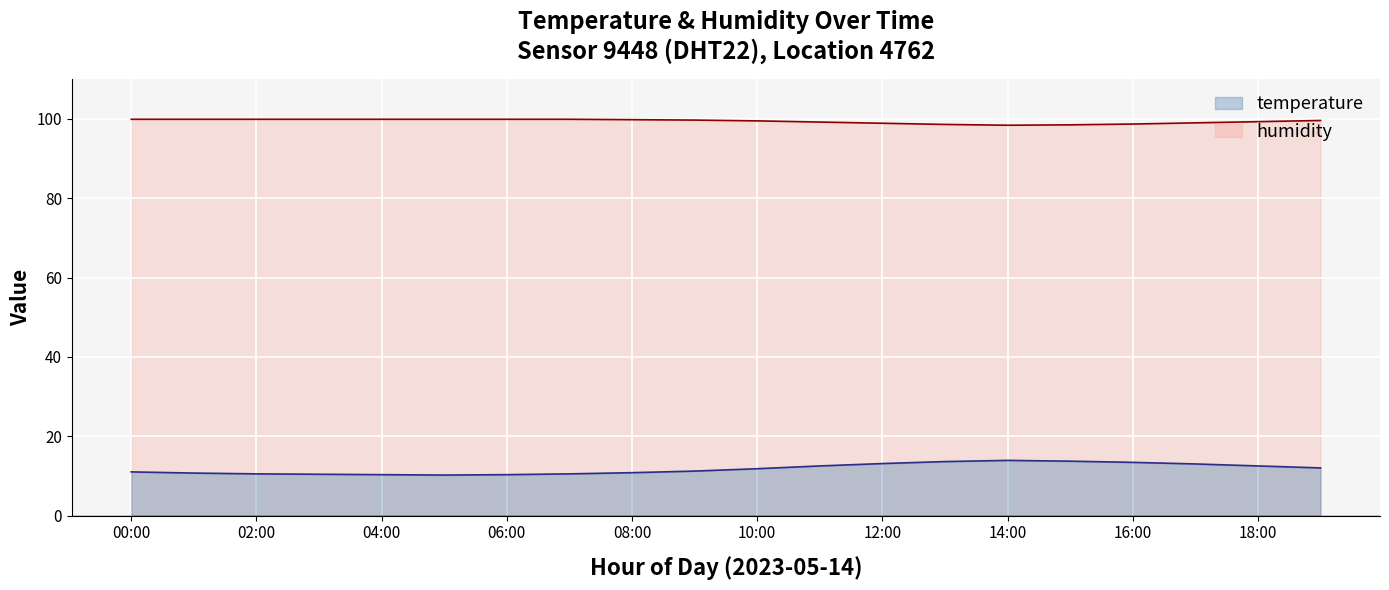

True or false: humidity and temperature cross at least once.

False